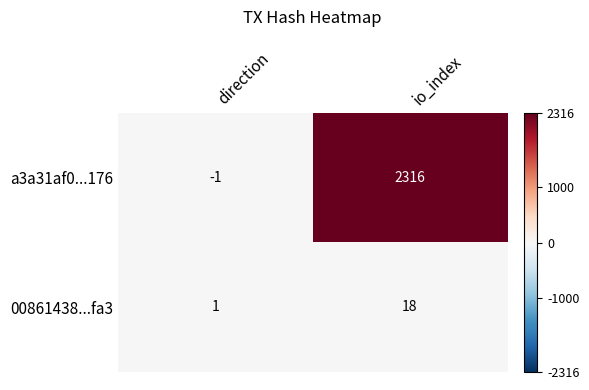

Which label corresponds to the smallest value in the chart?

direction